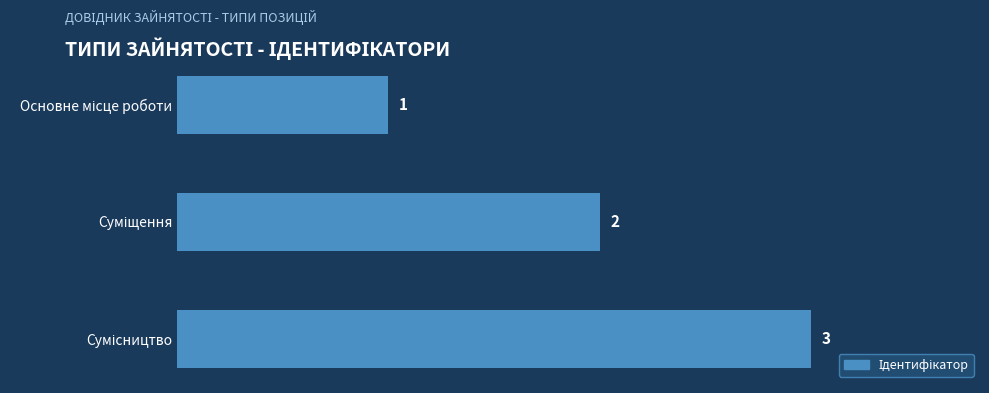

What is the value of the 2nd bar from the top?

2